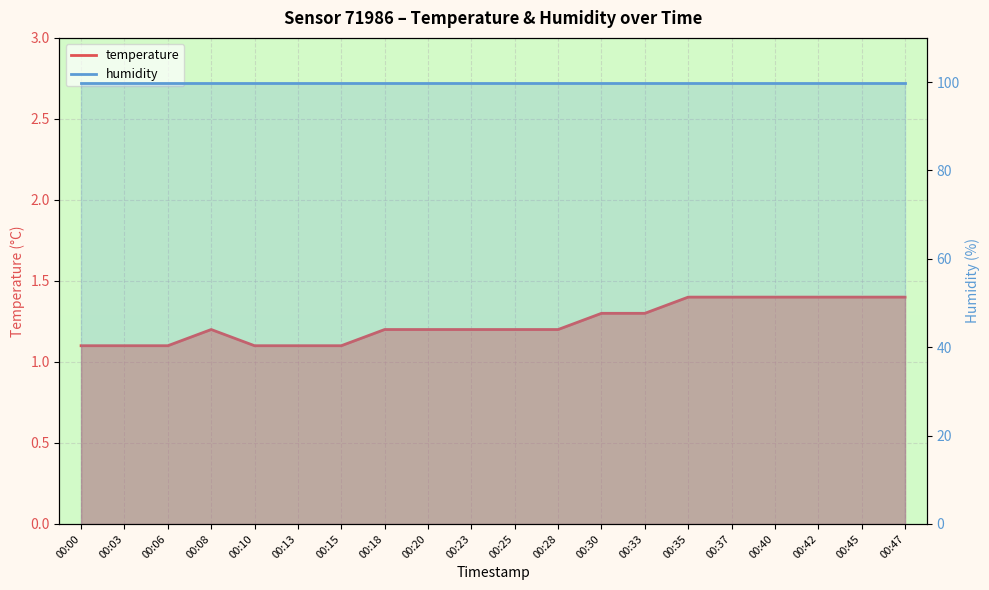

Where is the data nearest to the value 1?

00:00